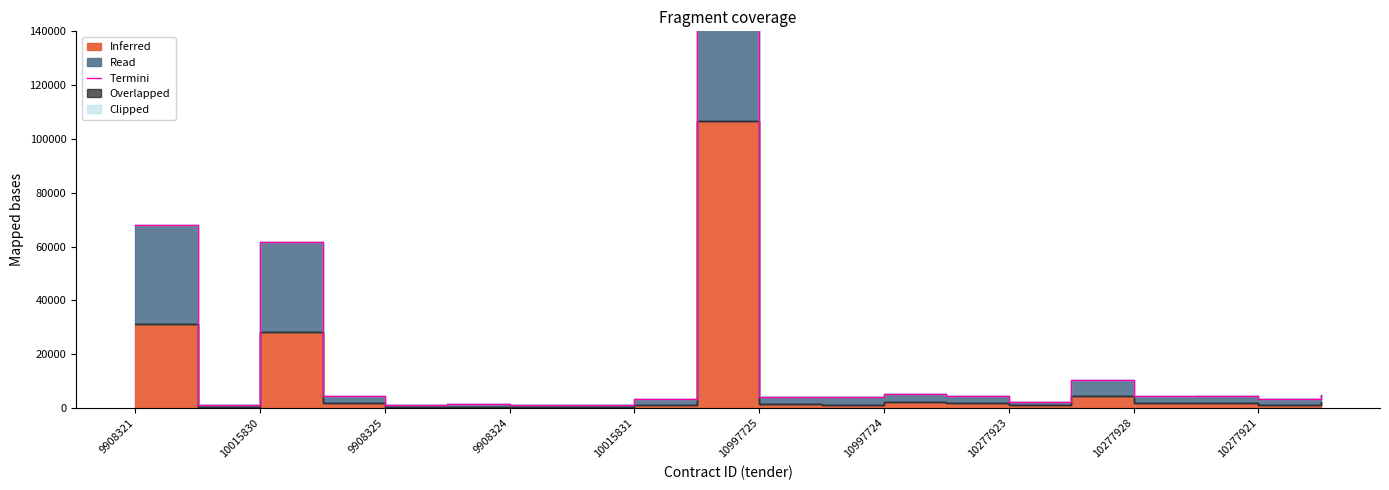

Is it true that the value at 13 is 6836.3?

False